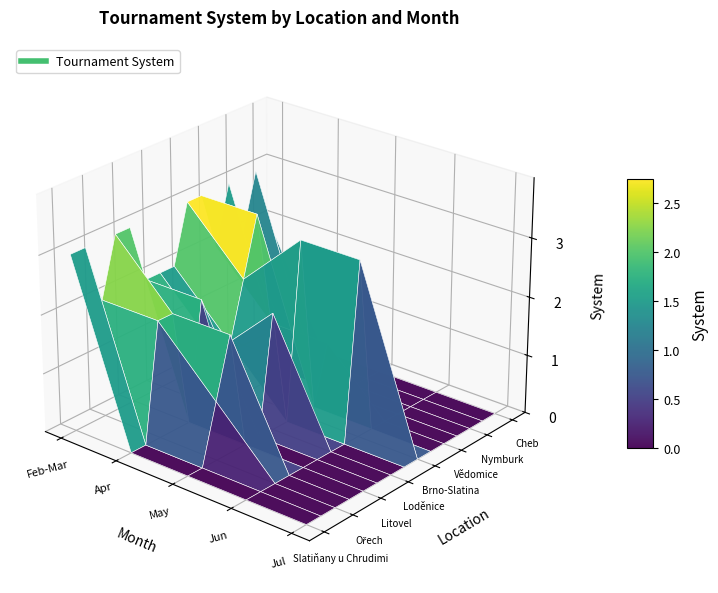

How many data points does each series have?

5